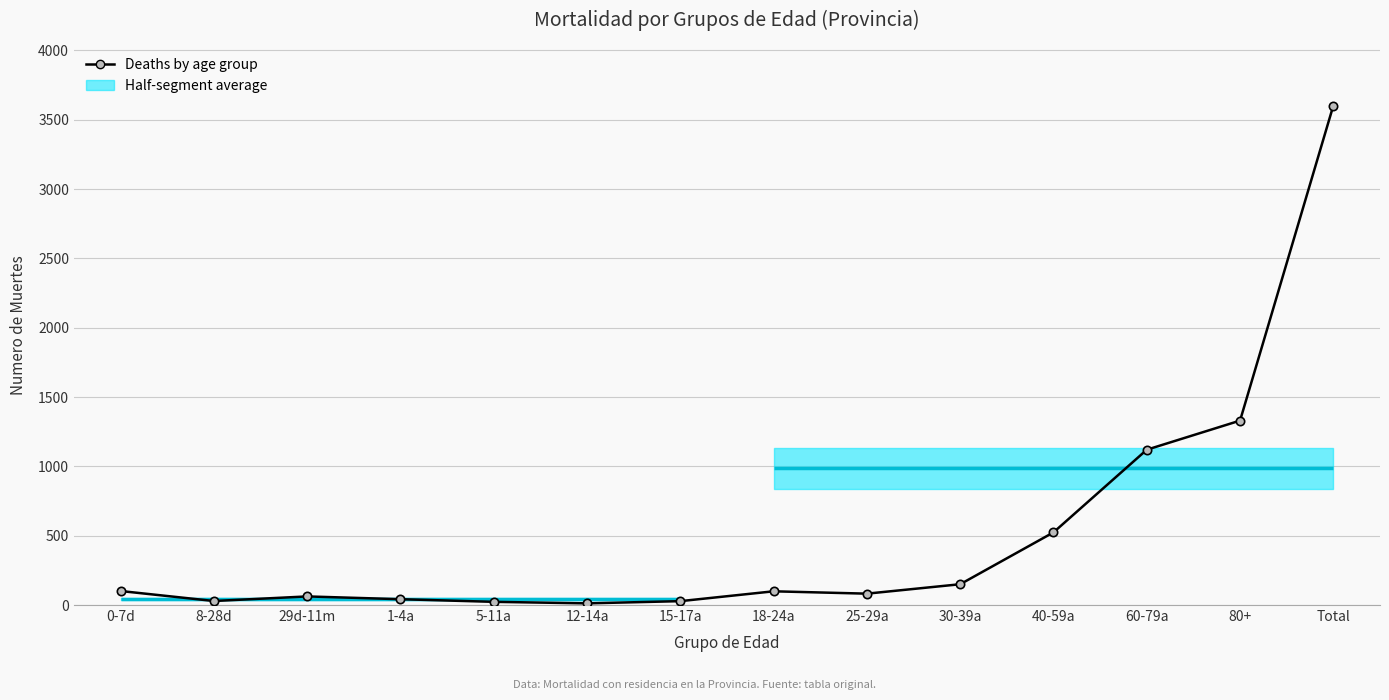

Is it true that the value at 12-14a is 12?

True